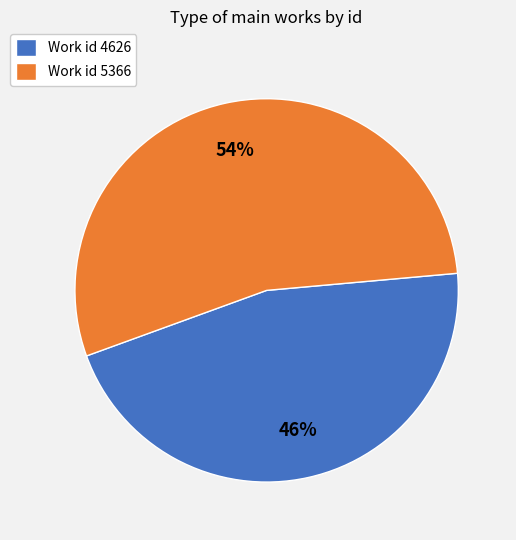

Which category accounts for the majority?

Work id 5366